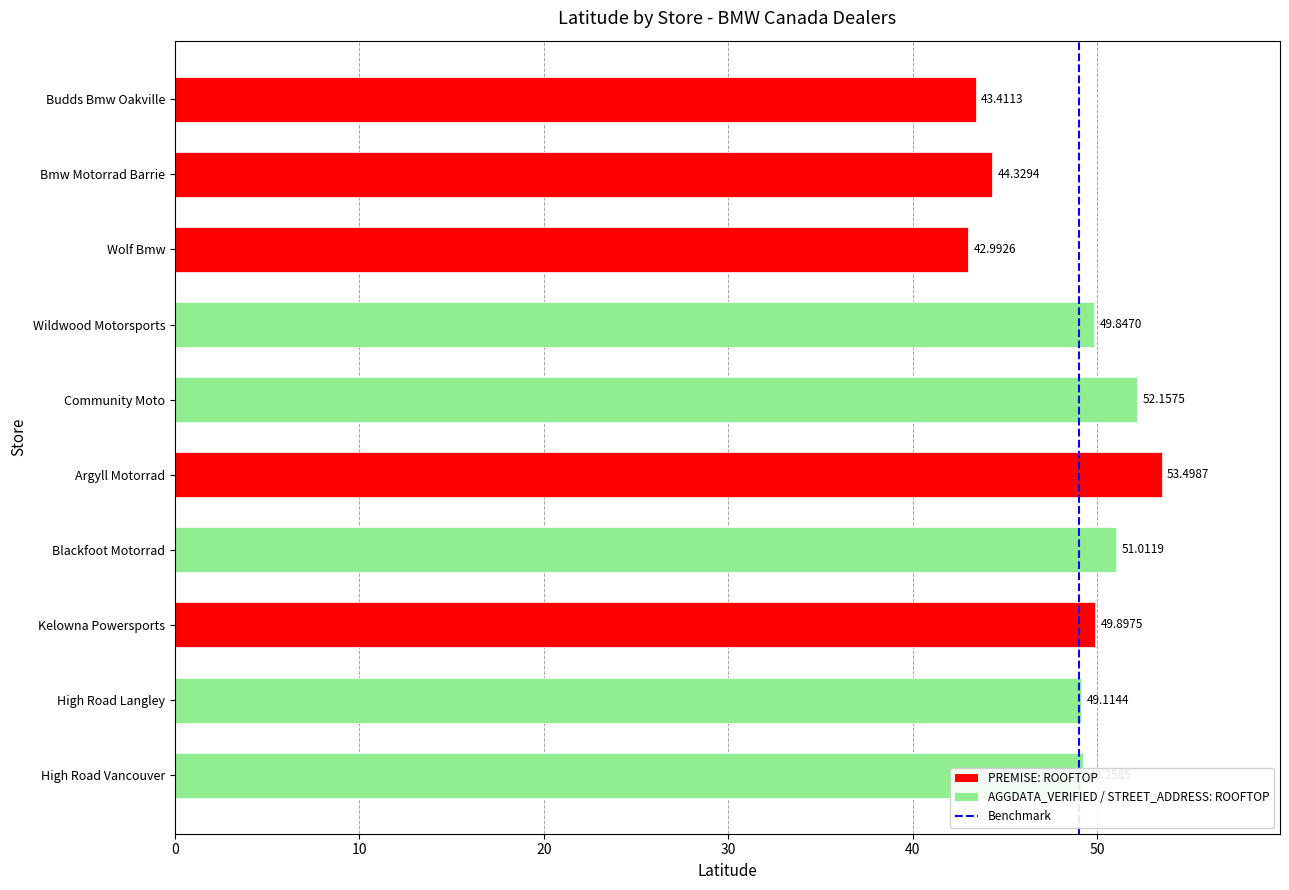

Which label corresponds to the largest value in the chart?

Argyll Motorrad